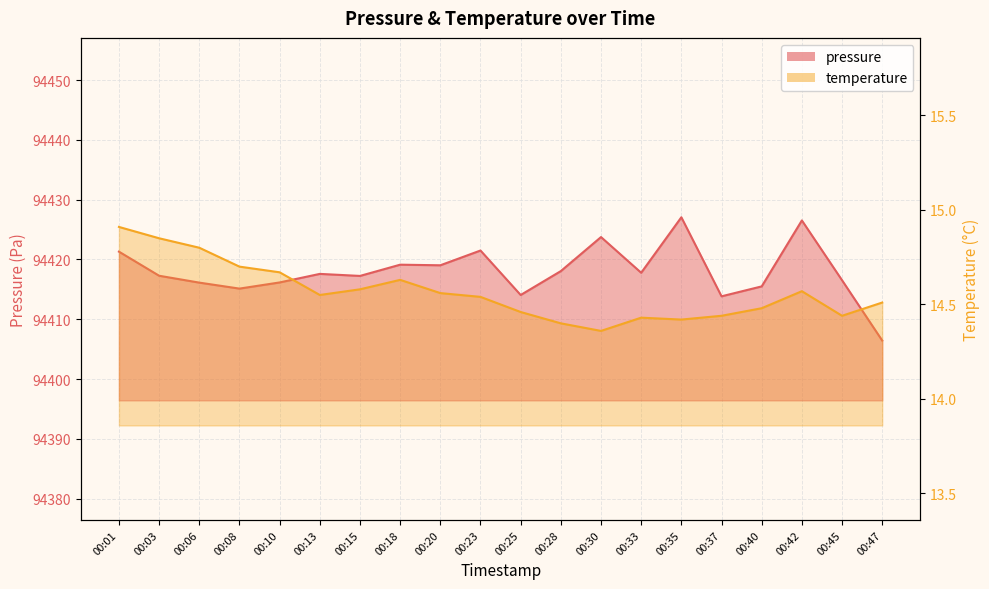

True or false: temperature and pressure cross at least once.

False